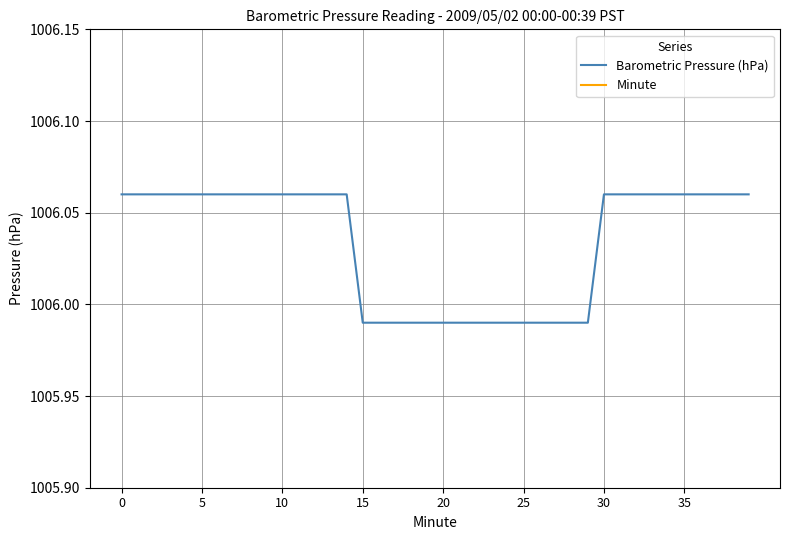

Between 35 and 28, which series saw the biggest shift?

Minute